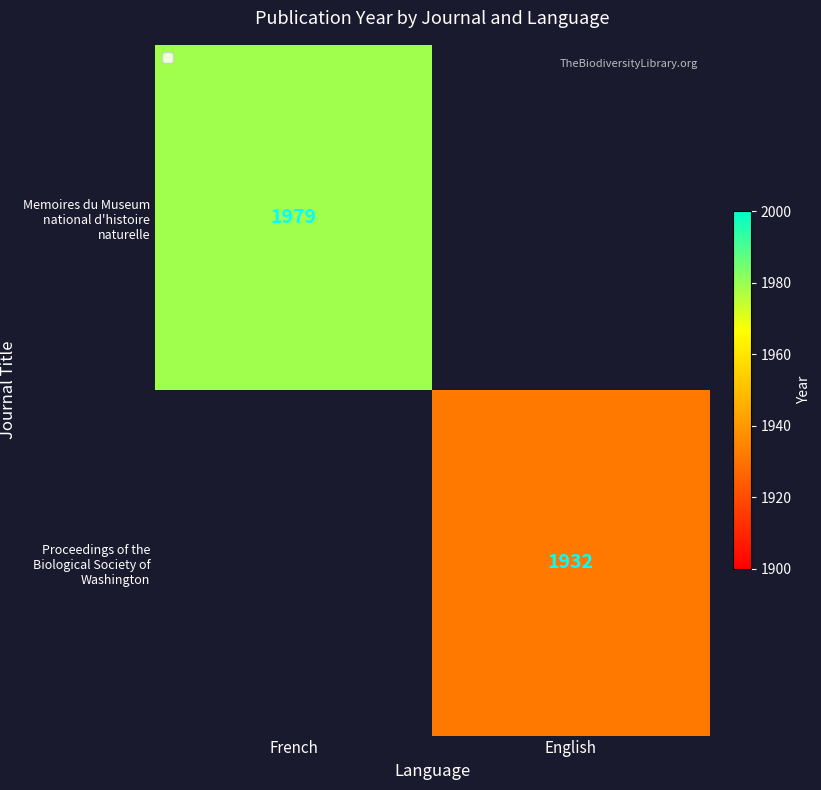

The Memoires du Museum national d'histoire naturelle series shows 2942 at French. True or false?

False